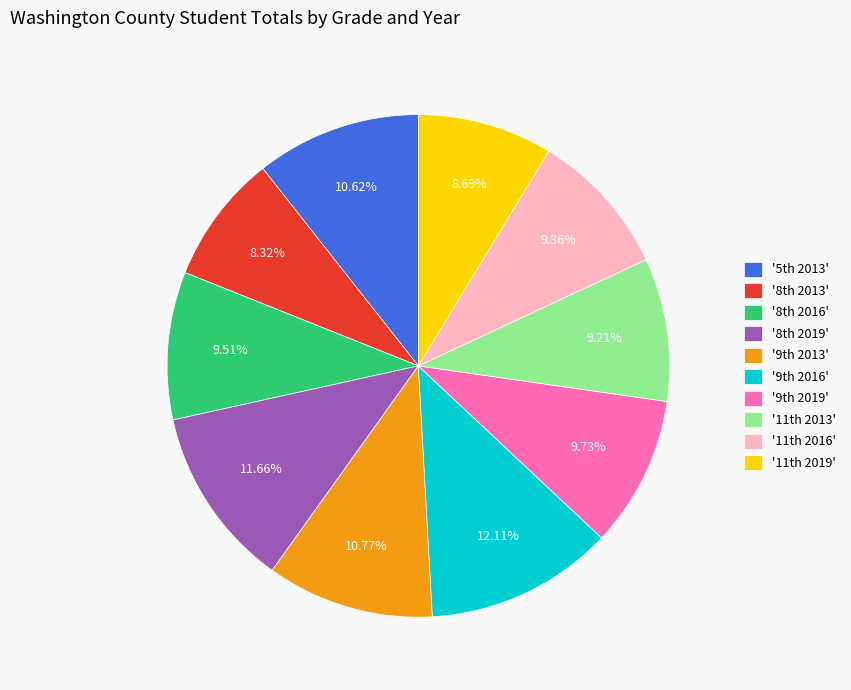

Is there any slice that represents more than half of the pie?

No